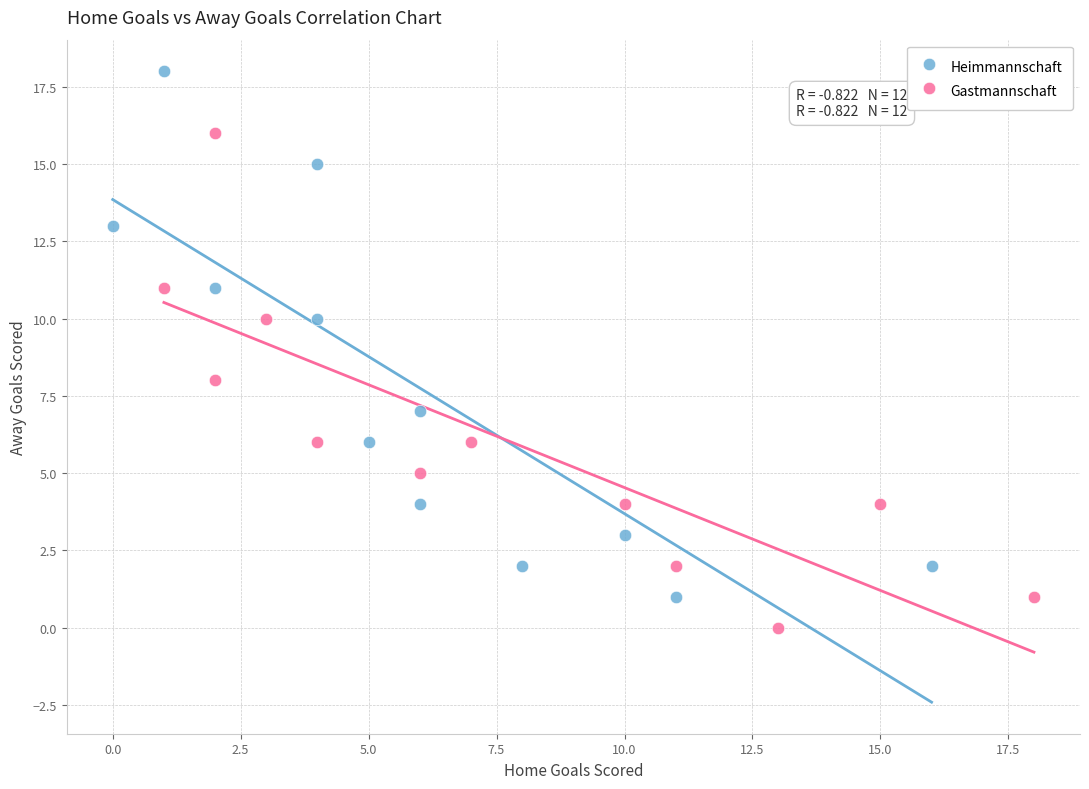

Which series has the widest spread of Y values?

Heimmannschaft